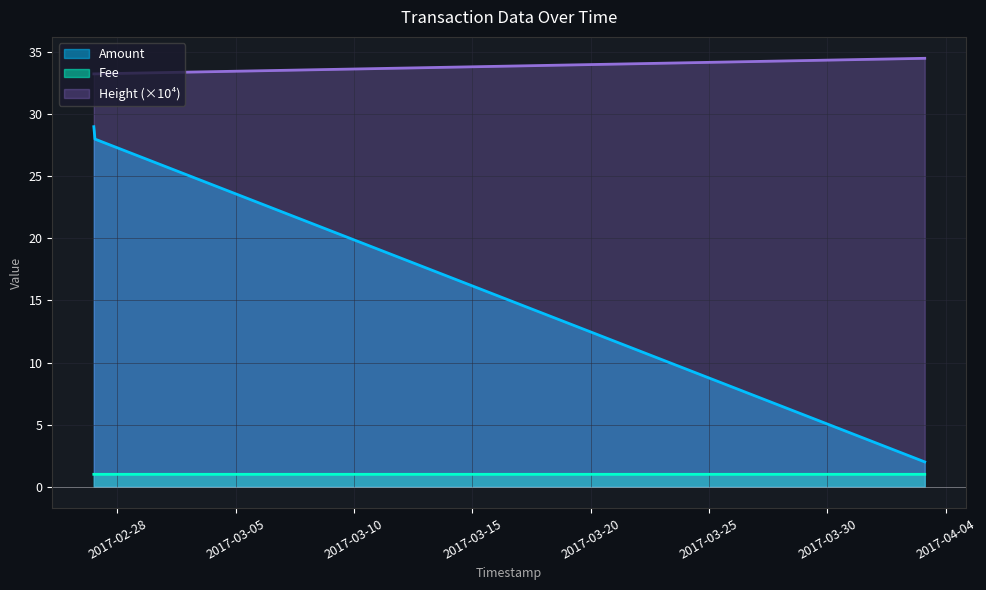

How many values in the Amount series exceed 28?

1